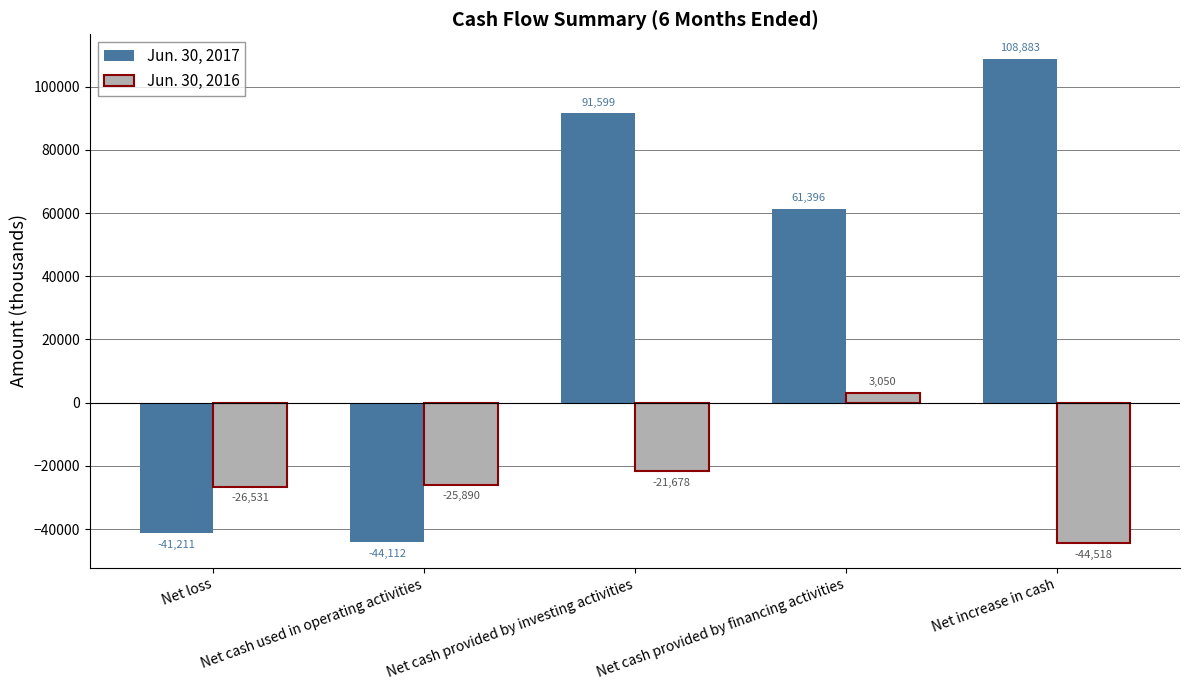

Is it true that Jun. 30, 2016 equals -13864 at Net cash used in operating activities?

False